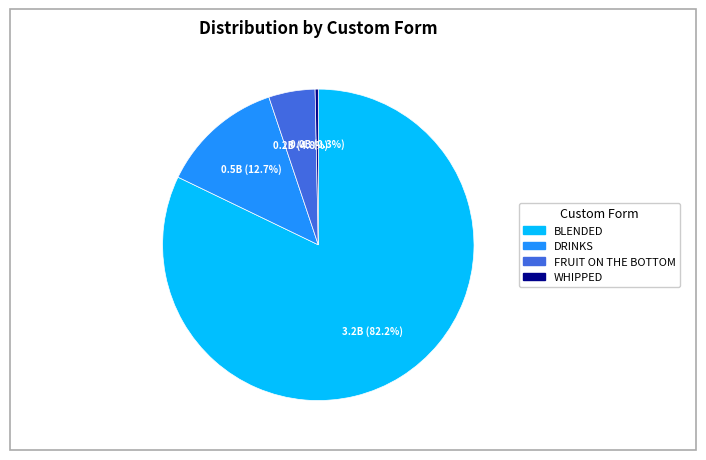

The WHIPPED slice represents 0% of the pie. True or false?

True